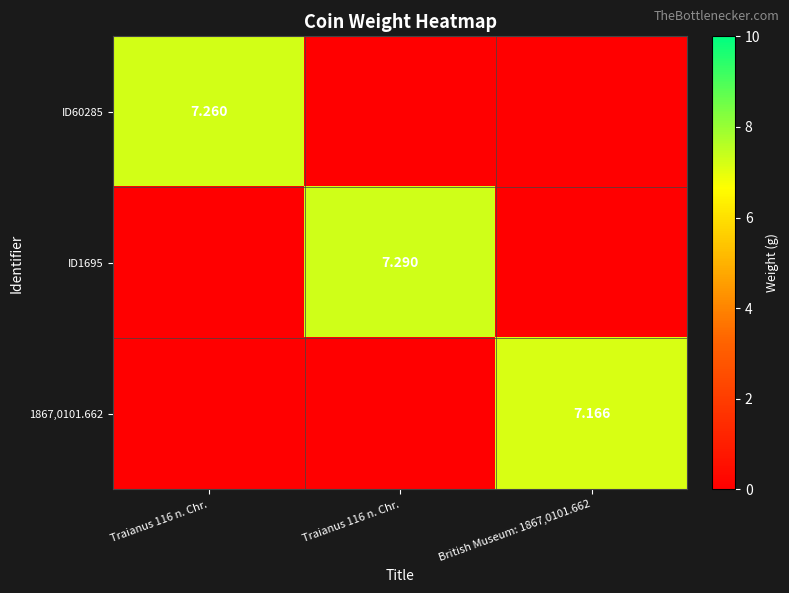

The value of ID60285 at Traianus 116 n. Chr. is -4.5. True or false?

False